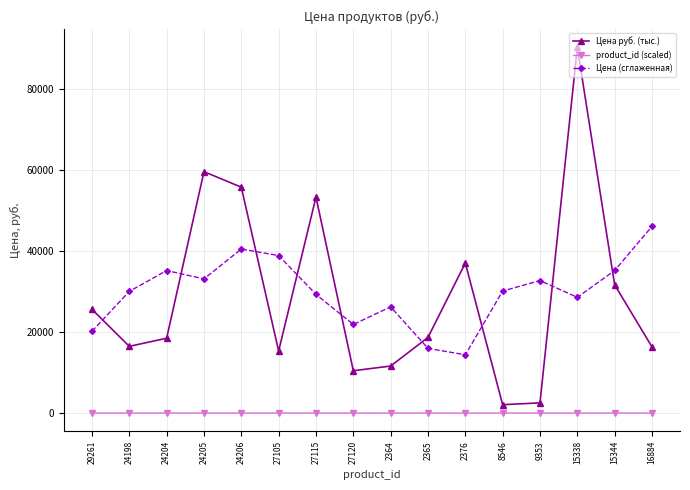

How many lines are shown in the chart?

3